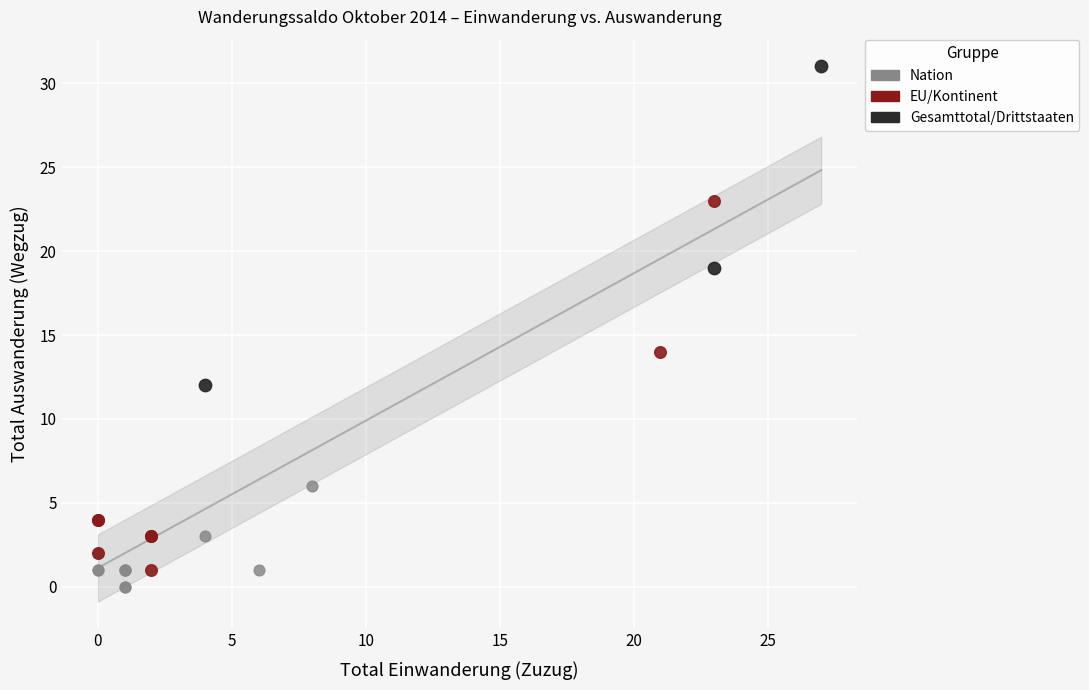

What are all the series names shown in the legend?

Nation, EU/Kontinent, Gesamttotal/Drittstaaten